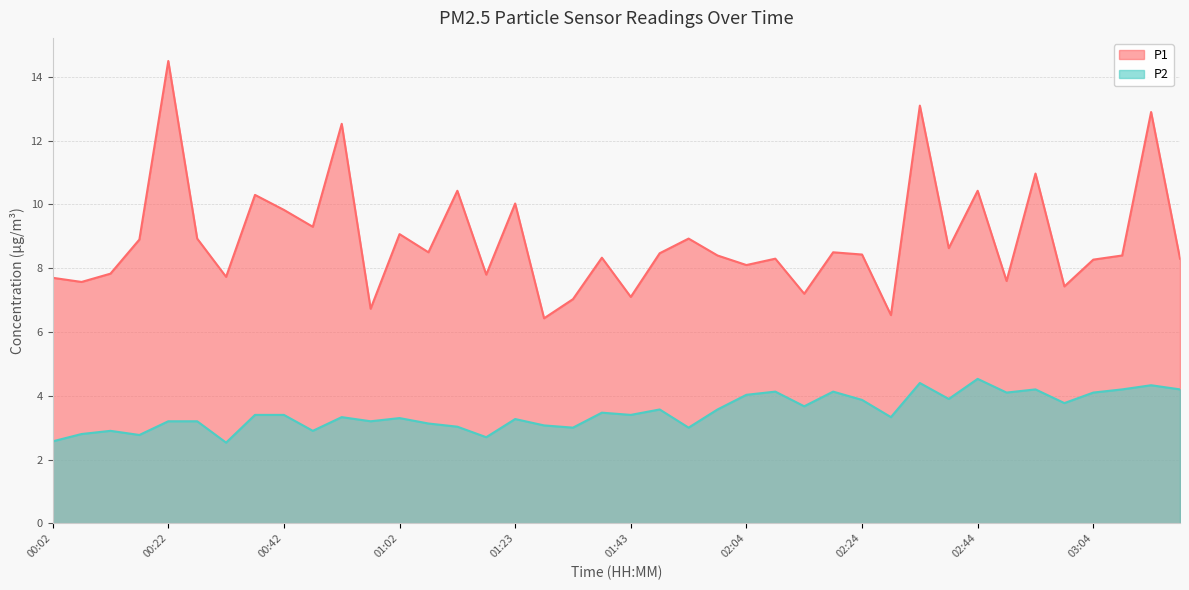

Which category has the highest value in the P2 series?

02:44